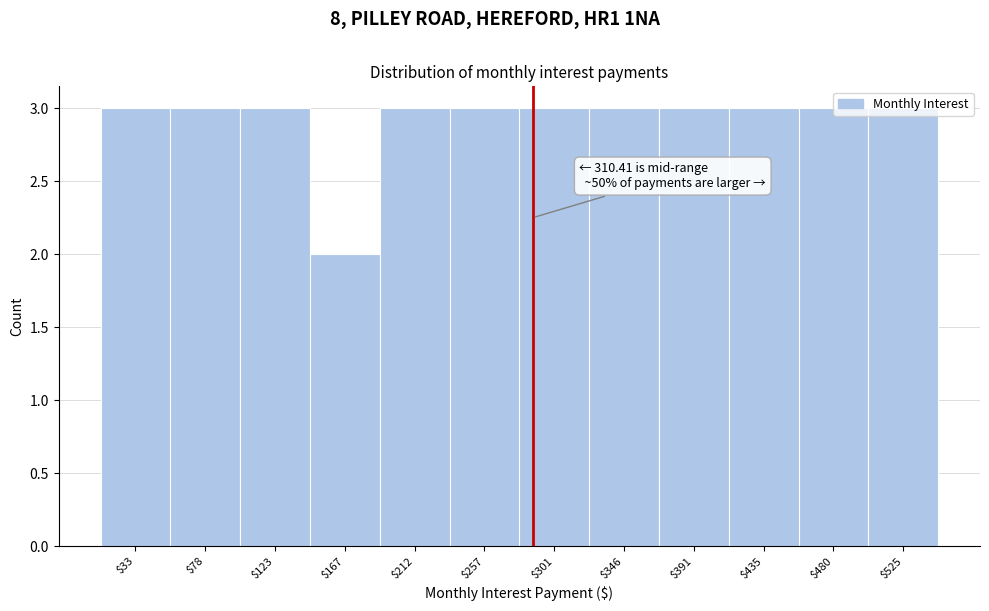

The value at $212 is 2. True or false?

False